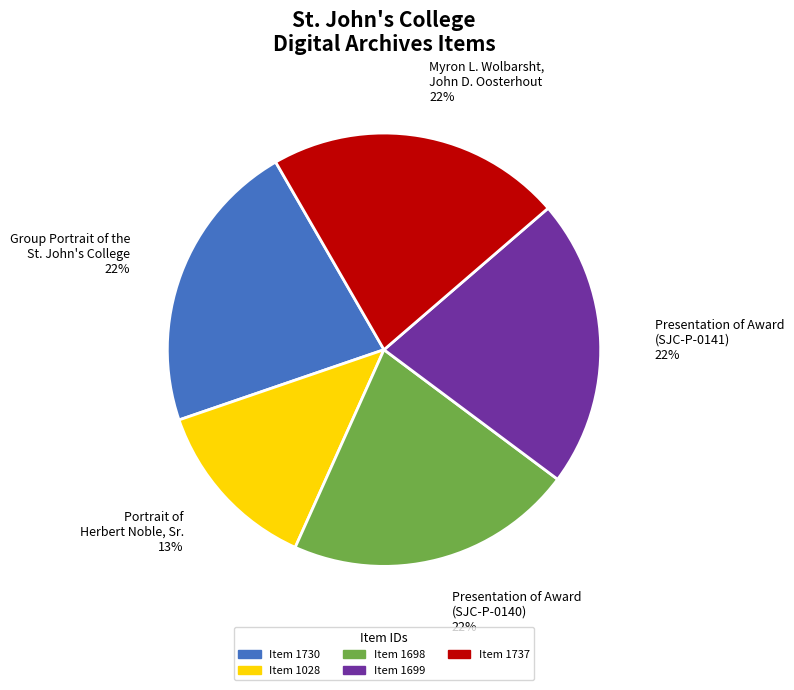

True or false: Presentation of Award (SJC-P-0141) 22% accounts for 16% of the total.

False